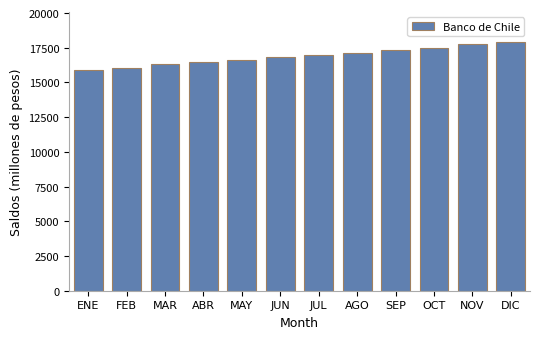

What is the greatest value displayed?

17934